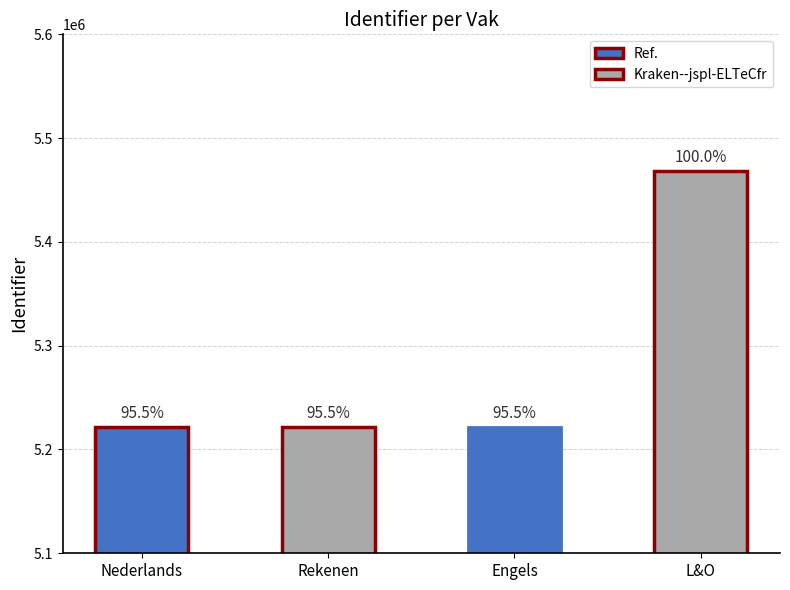

True or false: the data shows 8004435 at L&O.

False